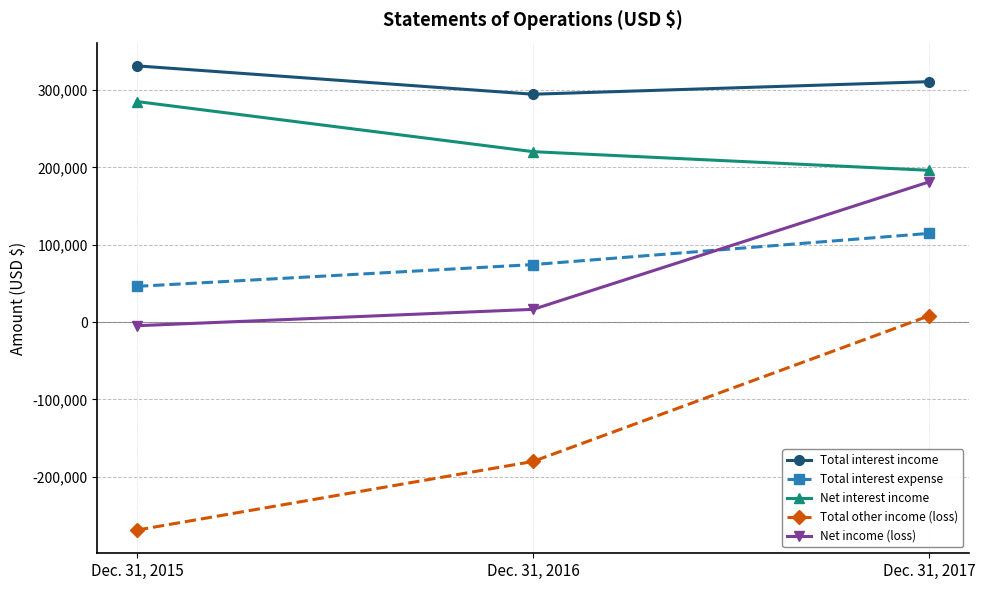

At which category is the sum across all series the highest?

Dec. 31, 2017